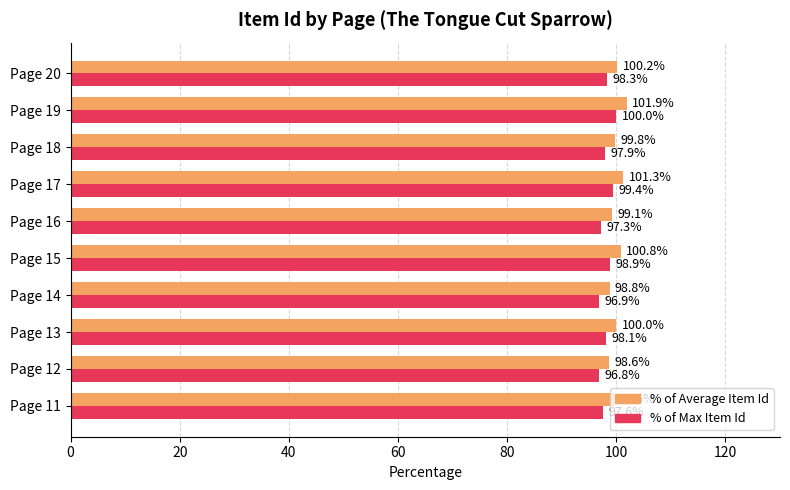

Where is % of Average Item Id nearest to the value 100?

Page 13